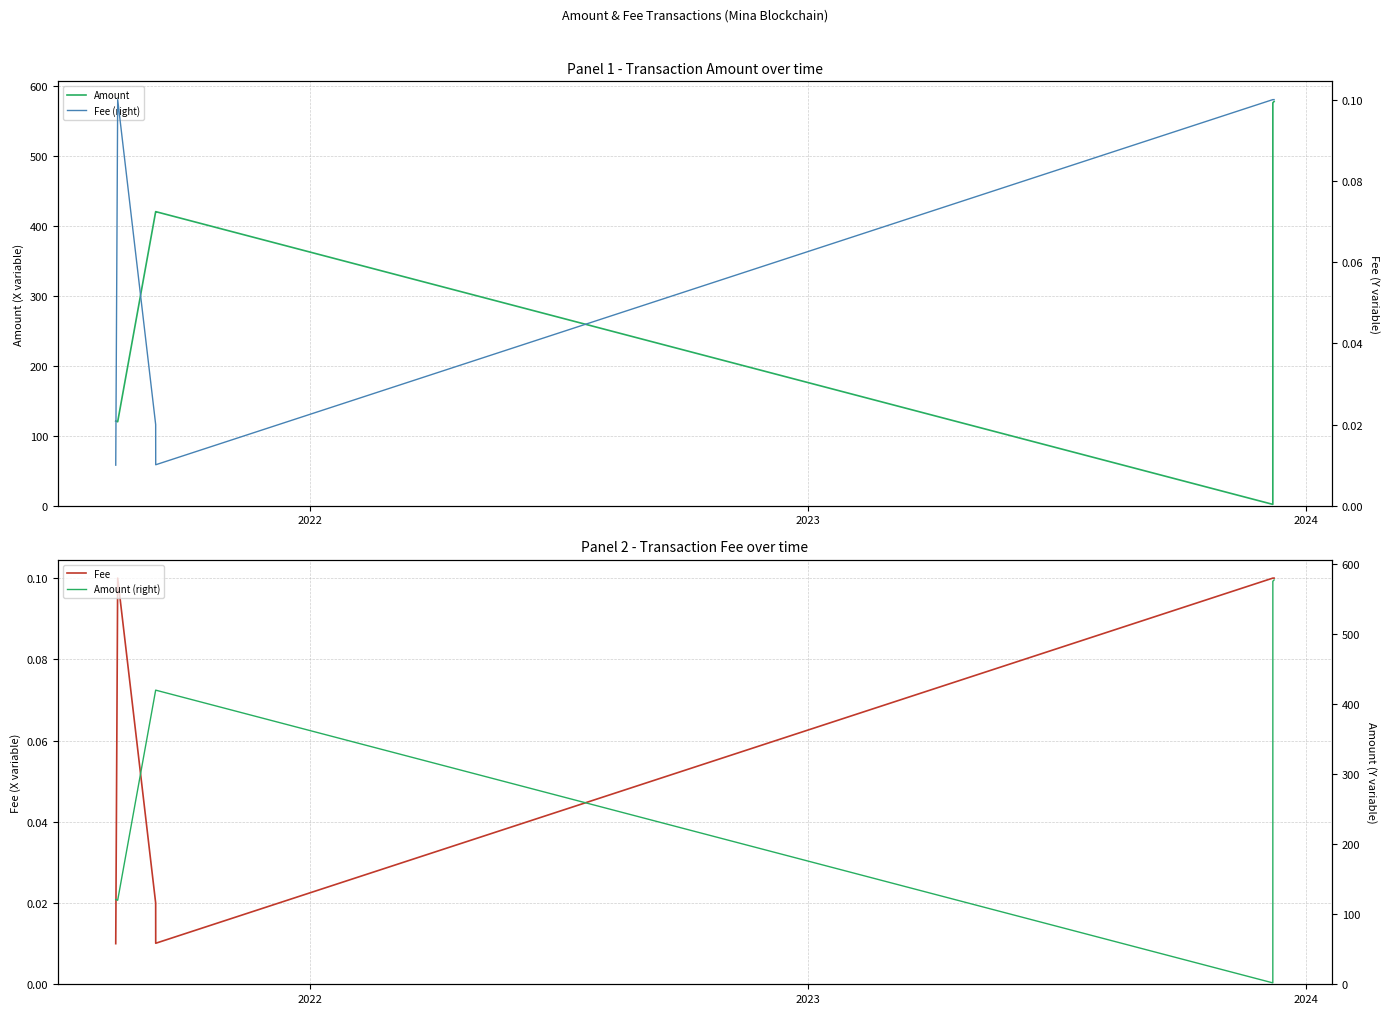

What is the maximum value for Amount?

577.3